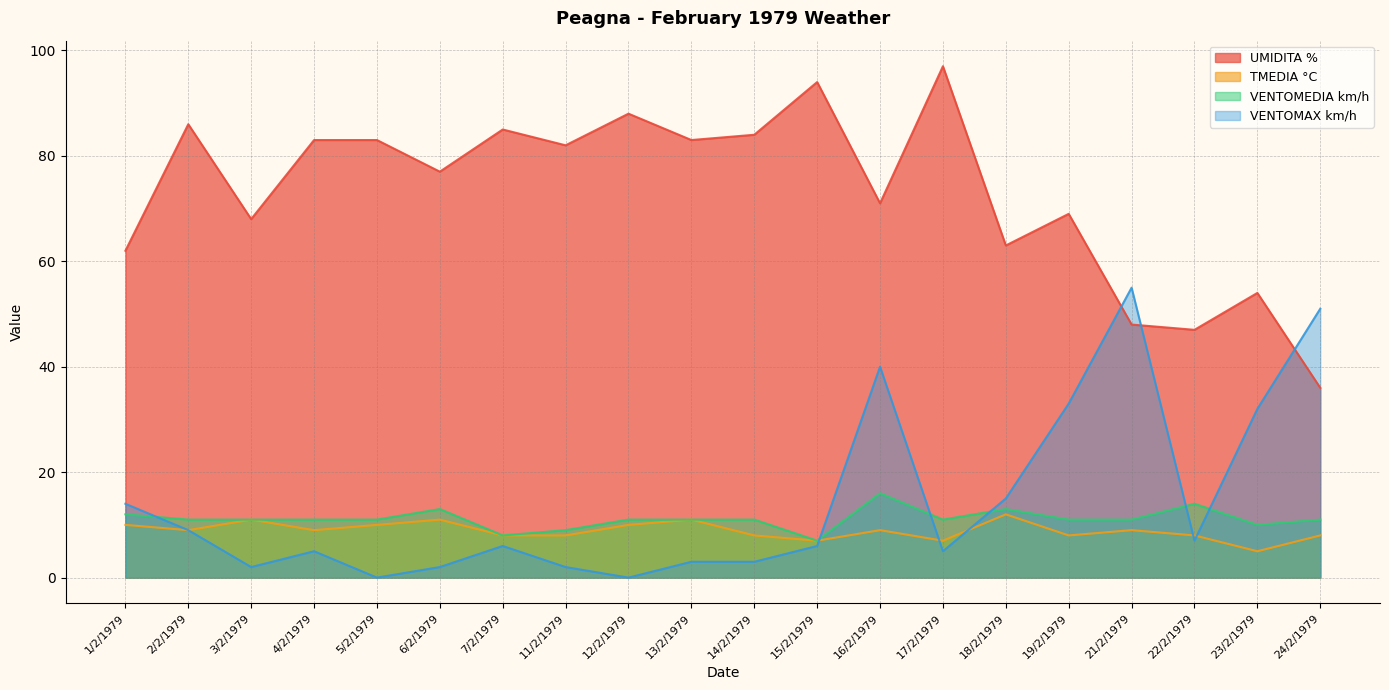

Which series has the largest range (max minus min)?

UMIDITA %